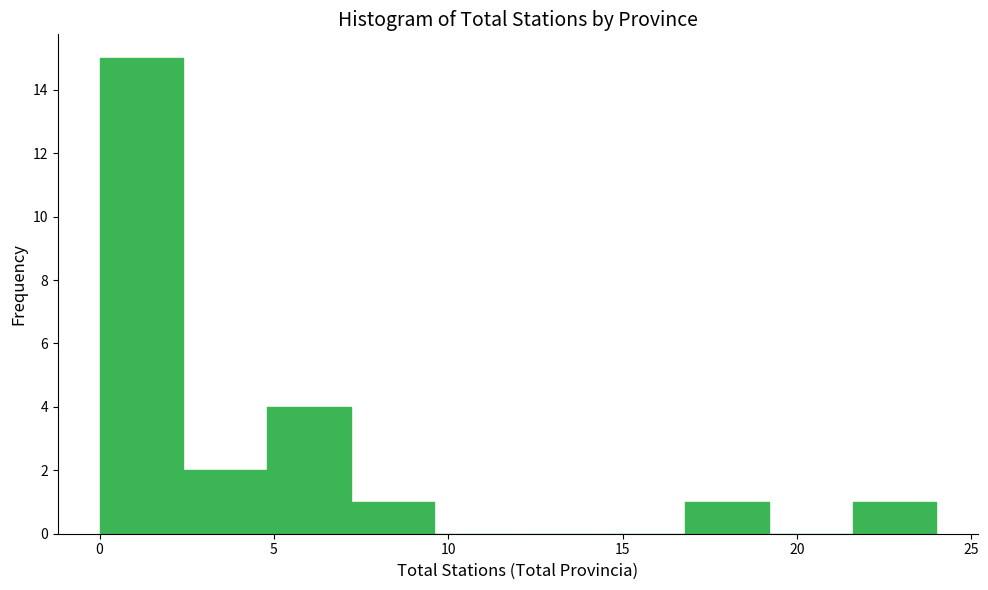

Reading left to right, list every bar in this chart as the range it spans on the x-axis followed by its height. Neither the bar edges nor the heights are printed on the chart, so give them approximately, as read against the axes.

0.0 to 2.4: 15
2.4 to 4.8: 2
4.8 to 7.2: 4
7.2 to 9.6: 1
9.6 to 12.0: 0
12.0 to 14.4: 0
14.4 to 16.8: 0
16.8 to 19.2: 1
19.2 to 21.6: 0
21.6 to 24.0: 1